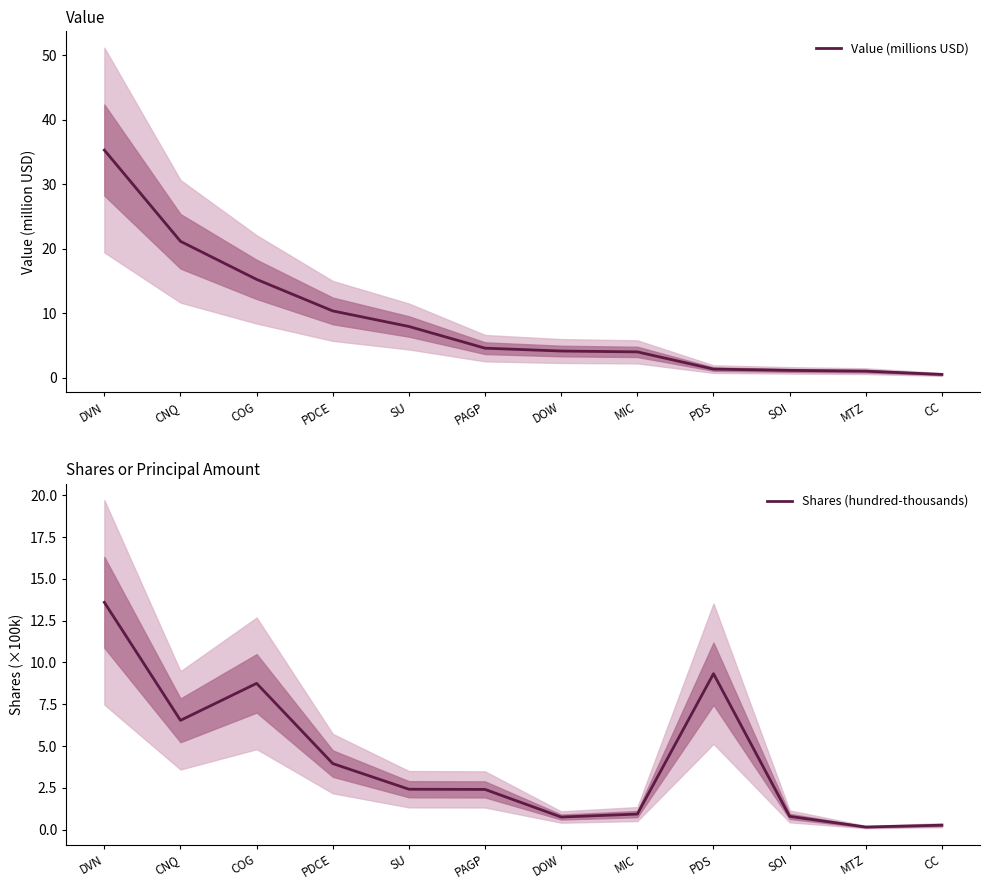

How many distinct data groups are displayed?

2